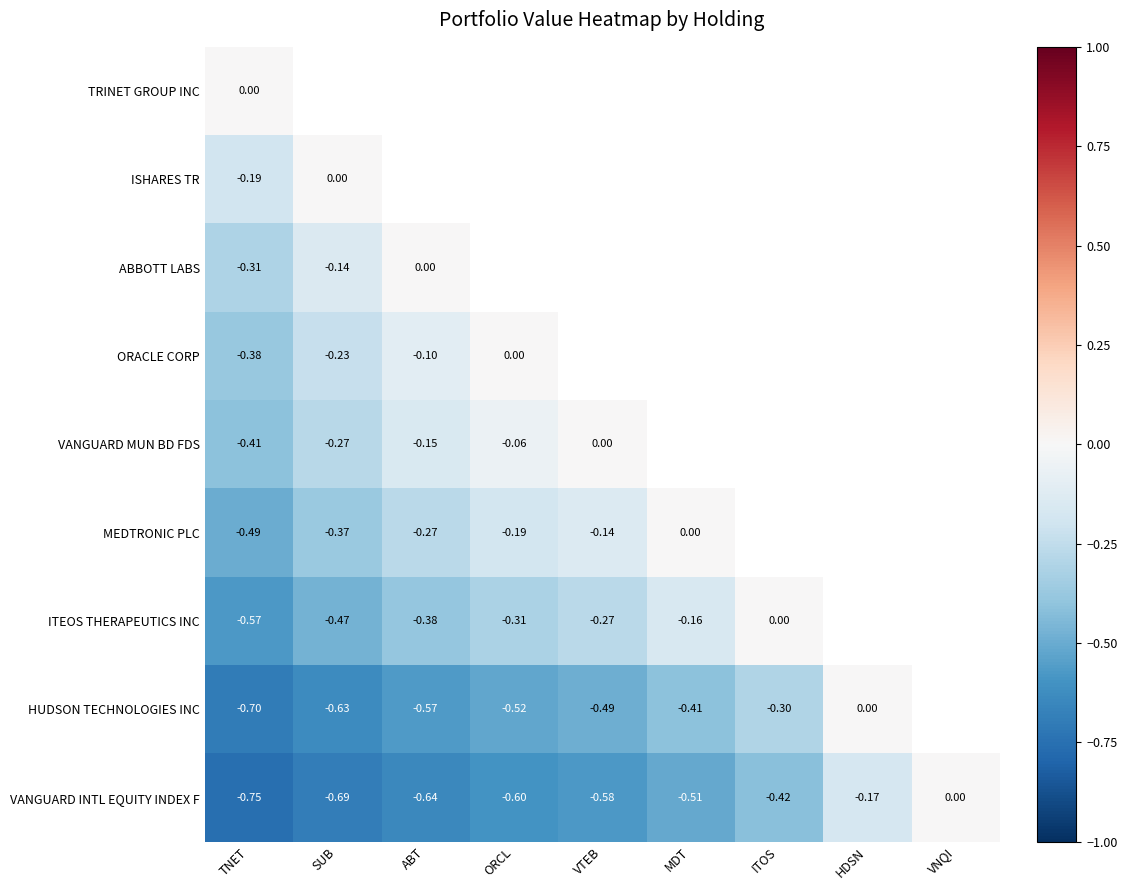

Which label corresponds to the smallest value in the chart?

TNET